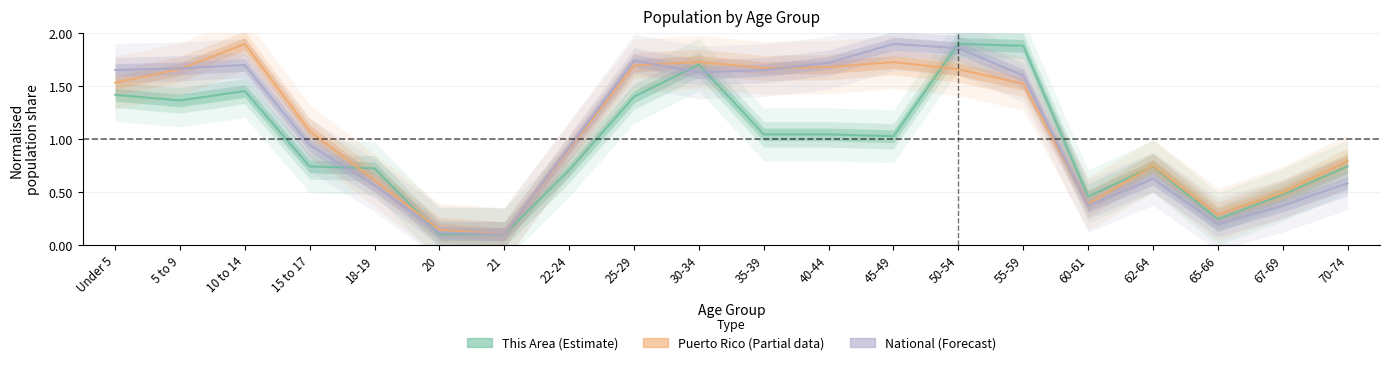

Where do This Area (Estimate) and Puerto Rico (Partial) first cross each other?

15 to 17 and 18-19